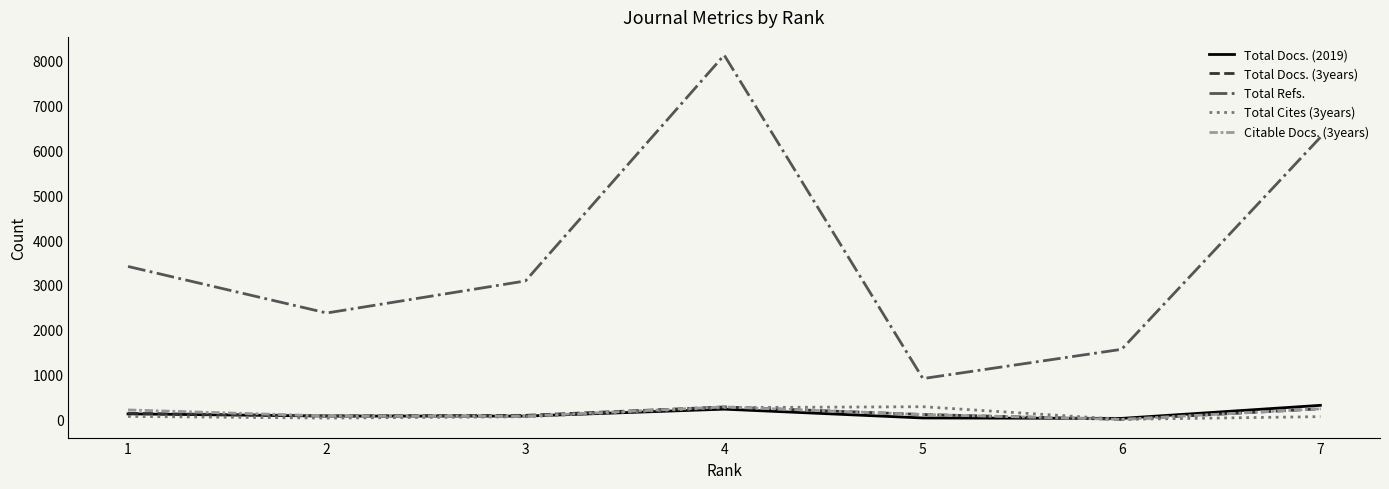

True or false: Total Refs. and Citable Docs. (3years) intersect in this chart.

False